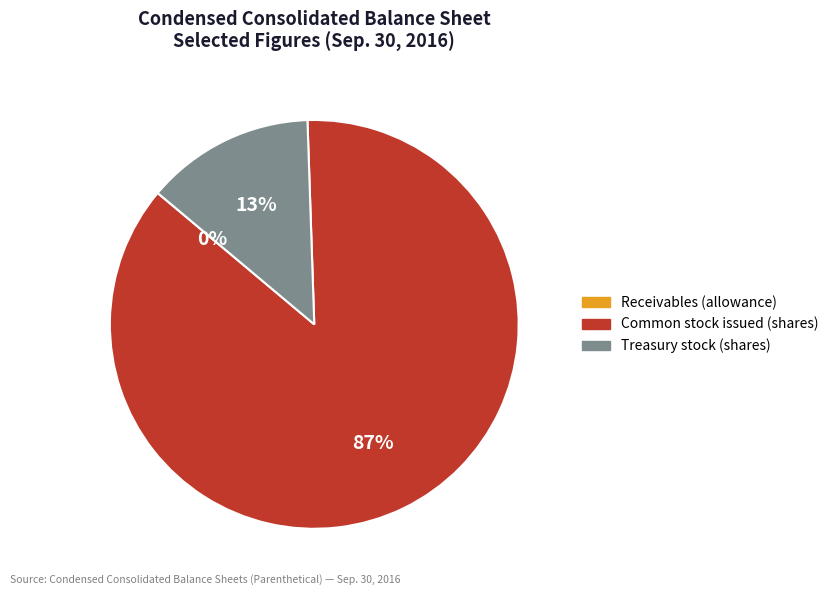

To the nearest percent, what is the average slice percentage?

33%